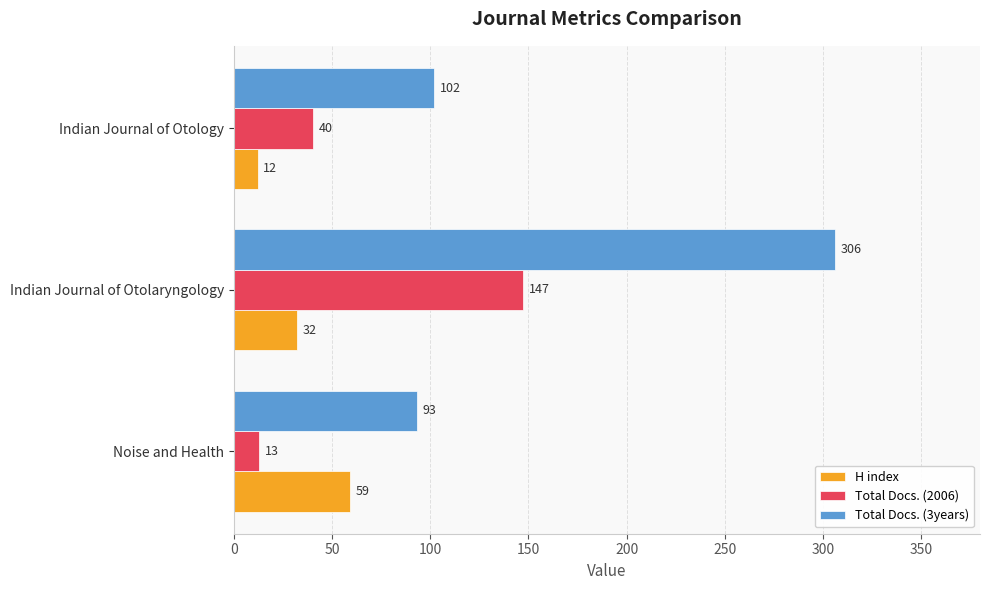

What are all the series names shown in the legend?

H index, Total Docs. (2006), Total Docs. (3years)